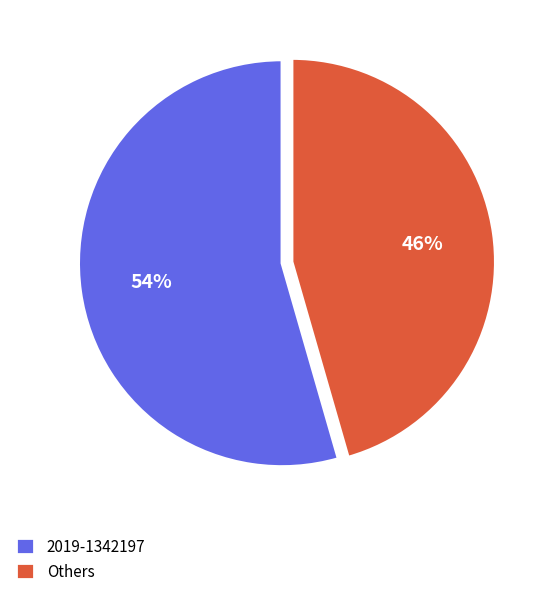

To the nearest percent, what is the combined percentage of 2019-1342197 and Others?

100%